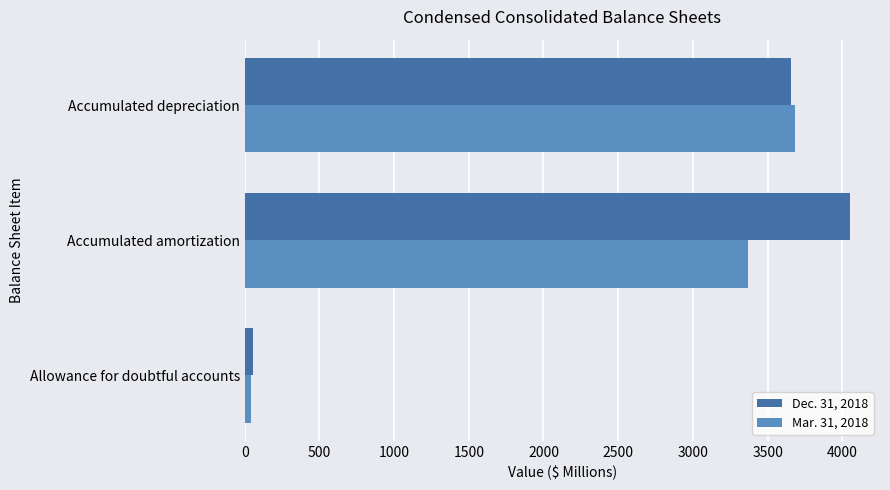

The value of Mar. 31, 2018 at Accumulated depreciation is 4931. True or false?

False